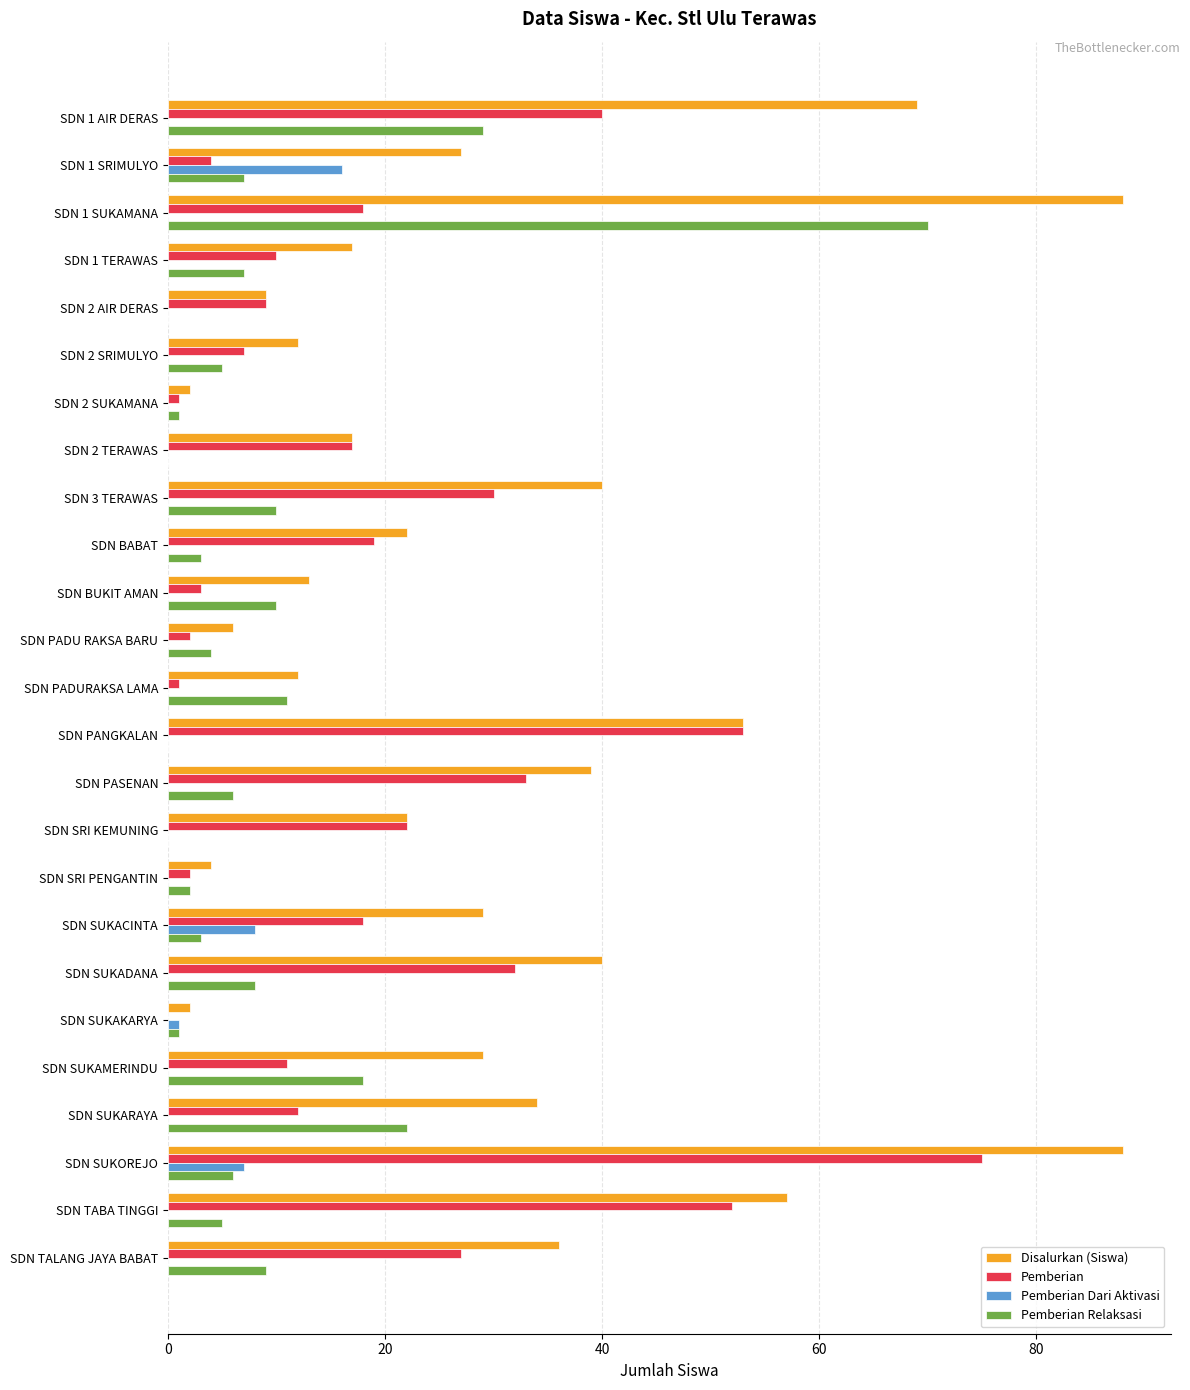

What is the total value across all series at SDN SUKACINTA?

58